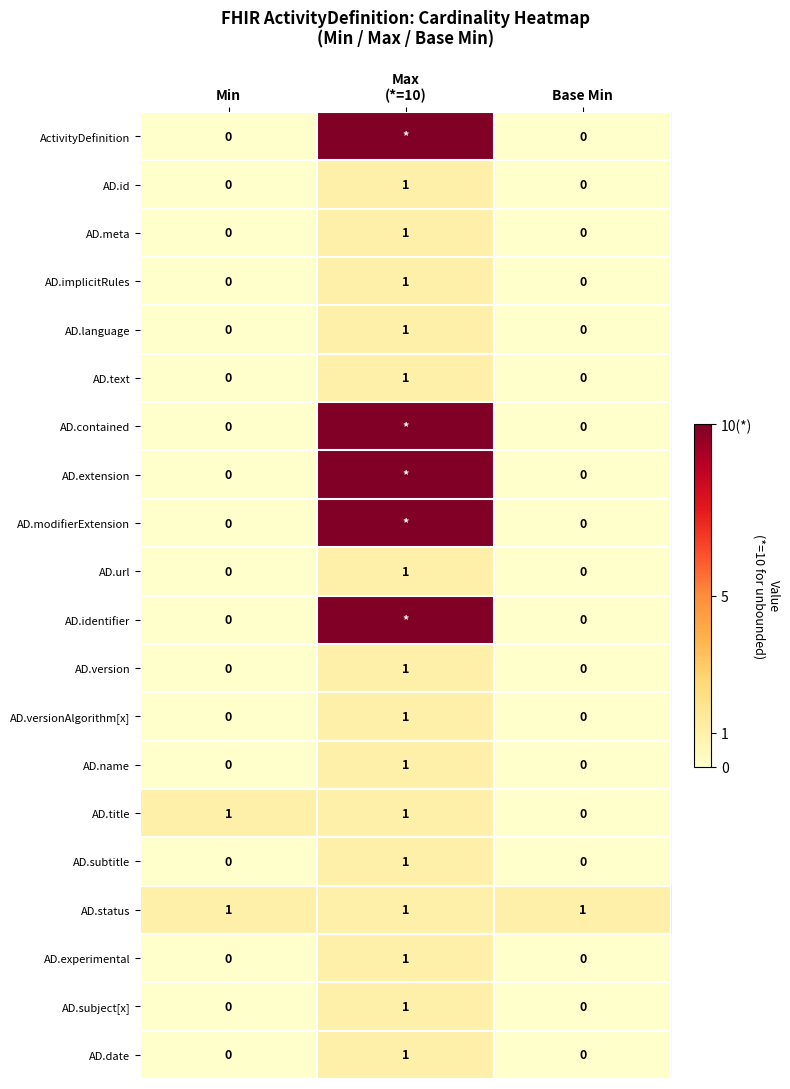

What is the difference between the maximum and minimum values in the AD.implicitRules series?

1